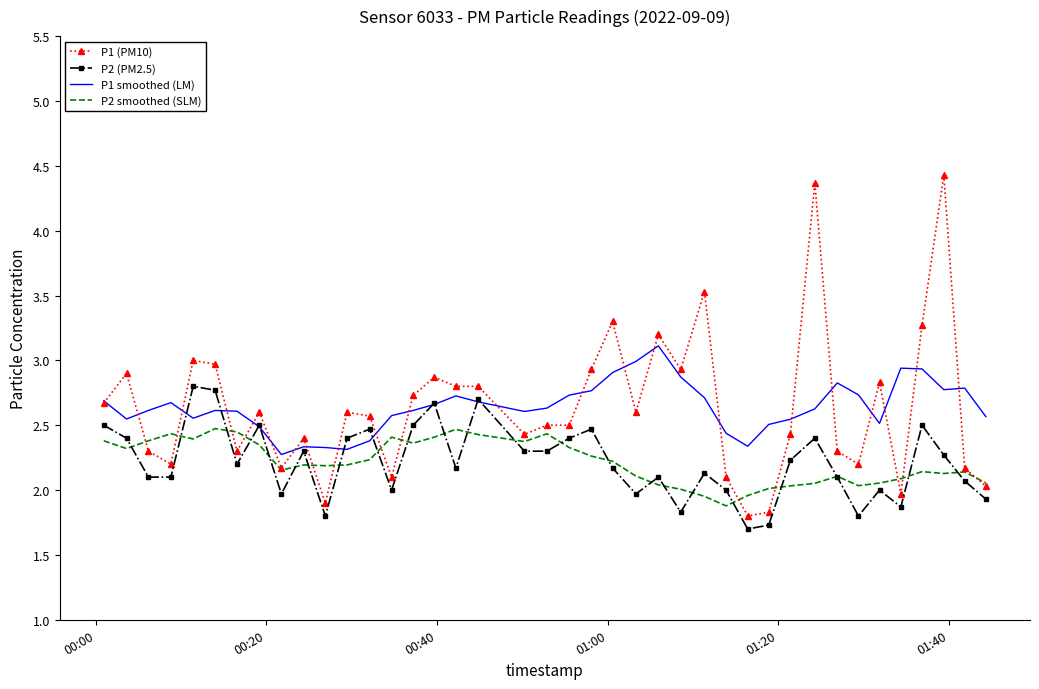

Rank the series by their maximum value, from lowest to highest.

P2 smoothed (SLM), P2 (PM2.5), P1 smoothed (LM), P1 (PM10)